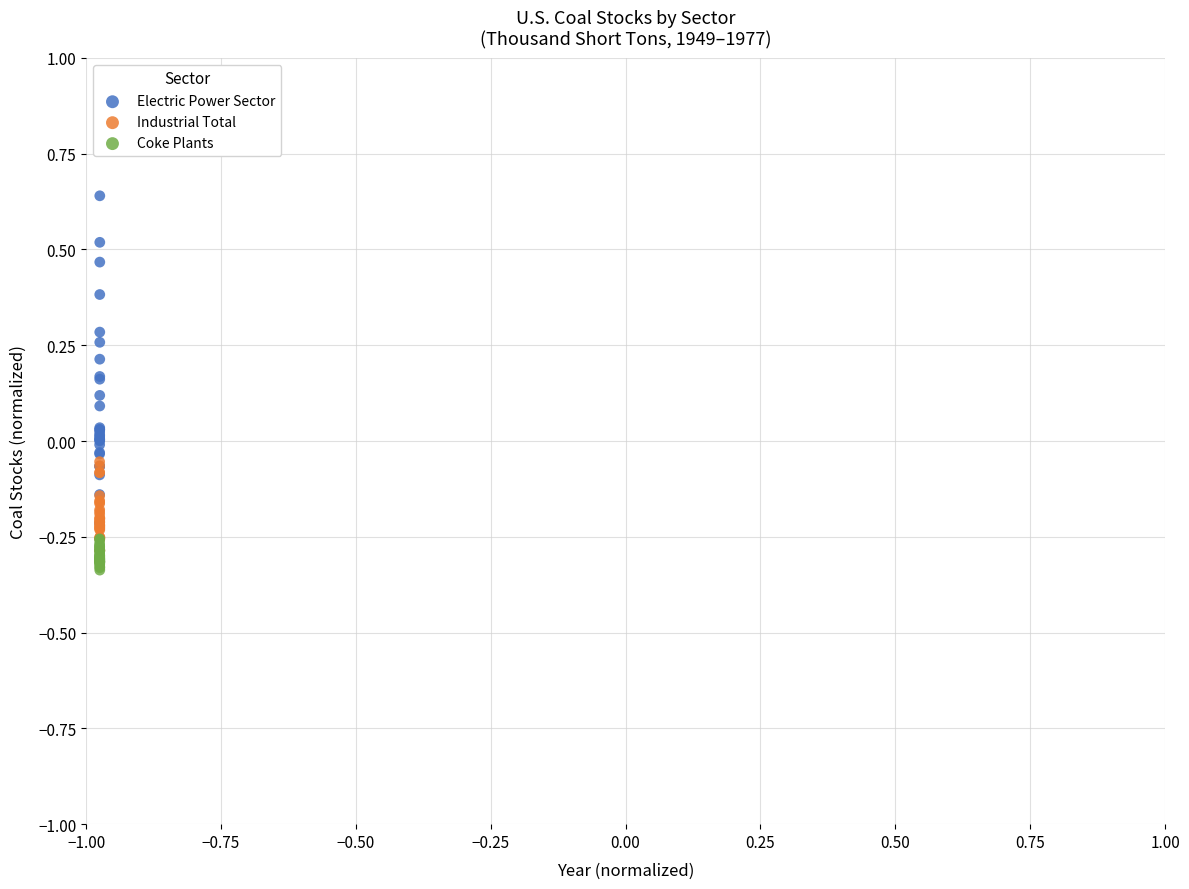

Which series reaches the maximum Y coordinate?

Electric Power Sector